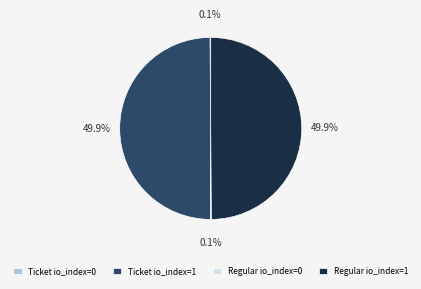

Do Ticket io_index=1 and Regular io_index=1 together represent more than half of the pie?

Yes